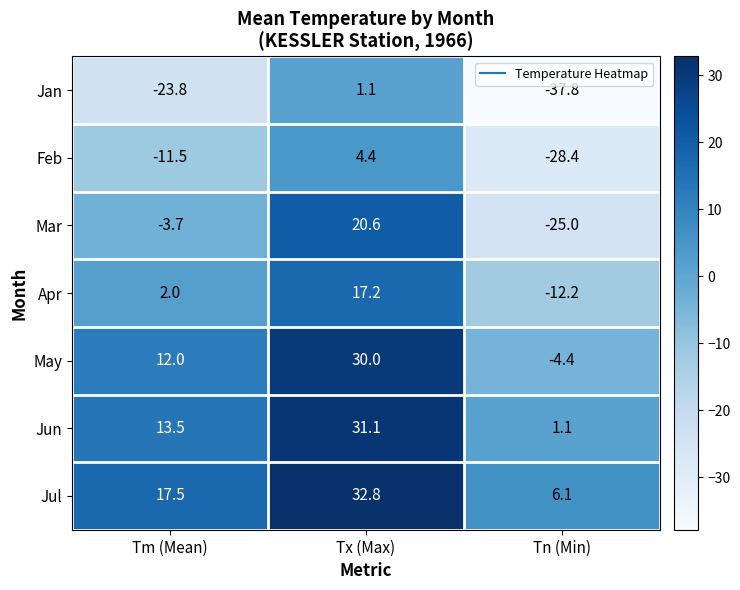

At which label is Feb closest to -12?

Tm (Mean)